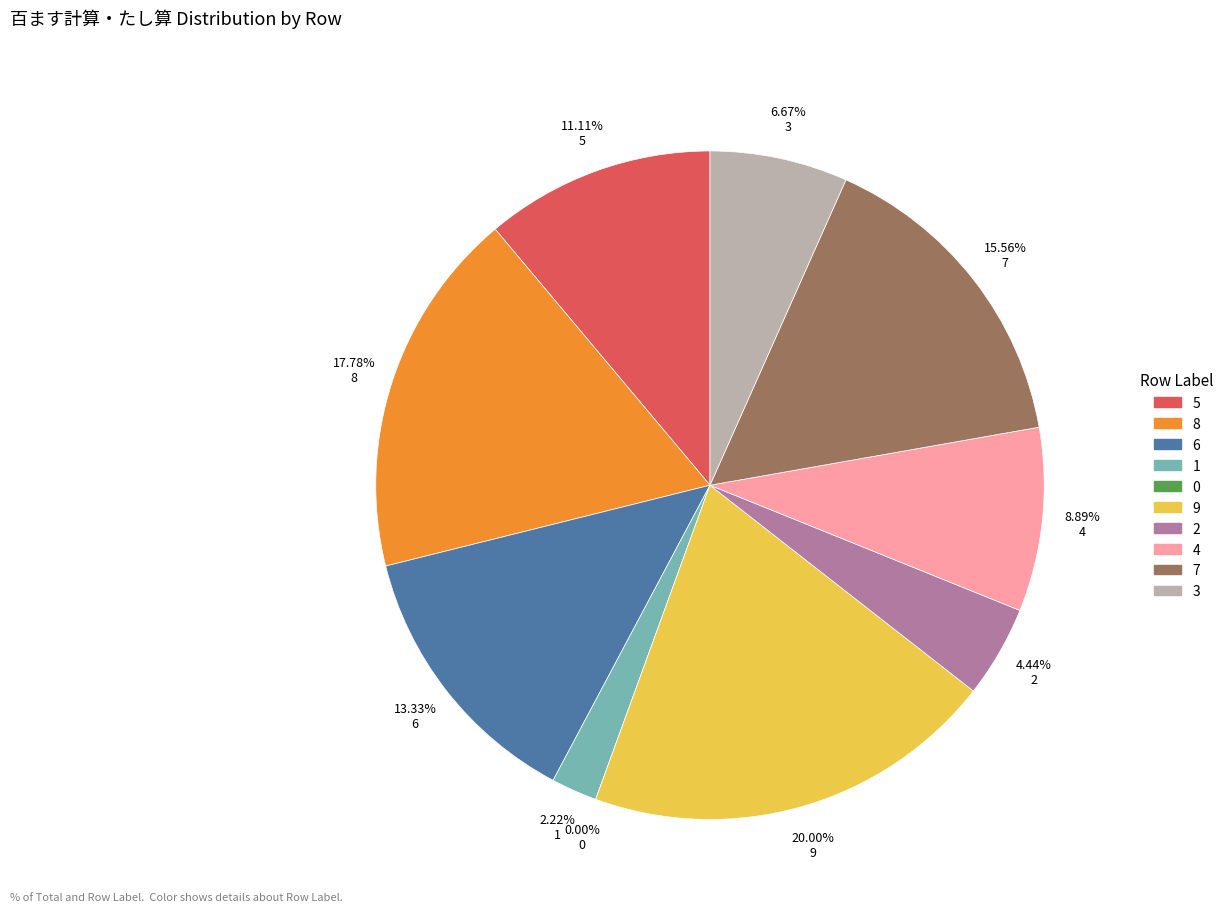

Does 7 represent more than half of the total?

No